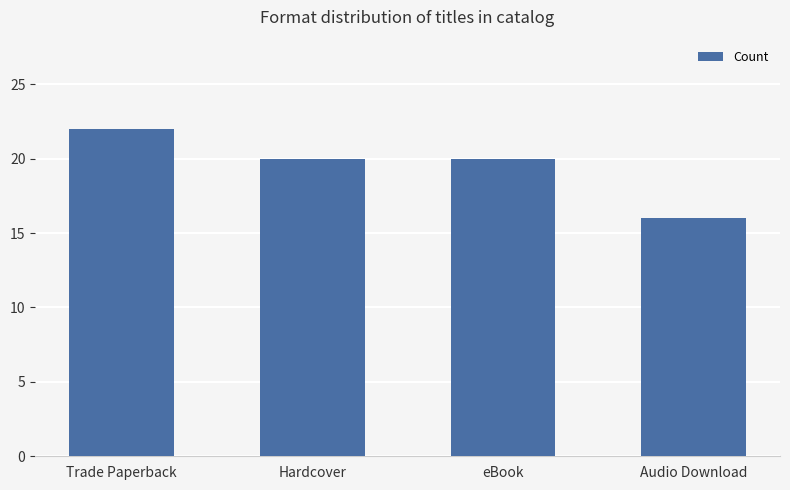

Where does the data first go above 20?

Trade Paperback